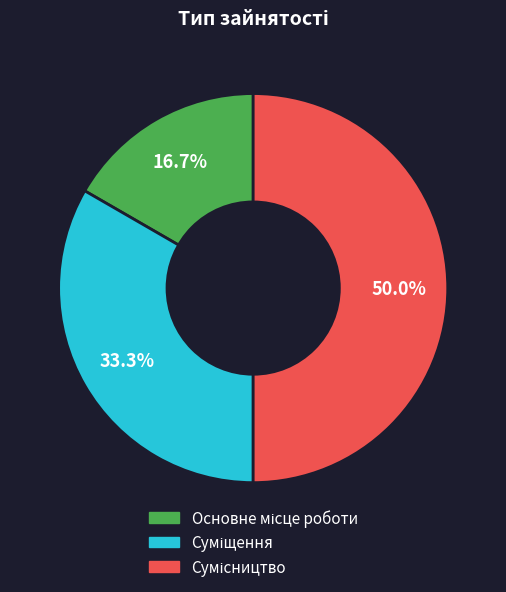

Approximately how many times larger is the value at Основне місце роботи compared to Сумісництво?

0.3